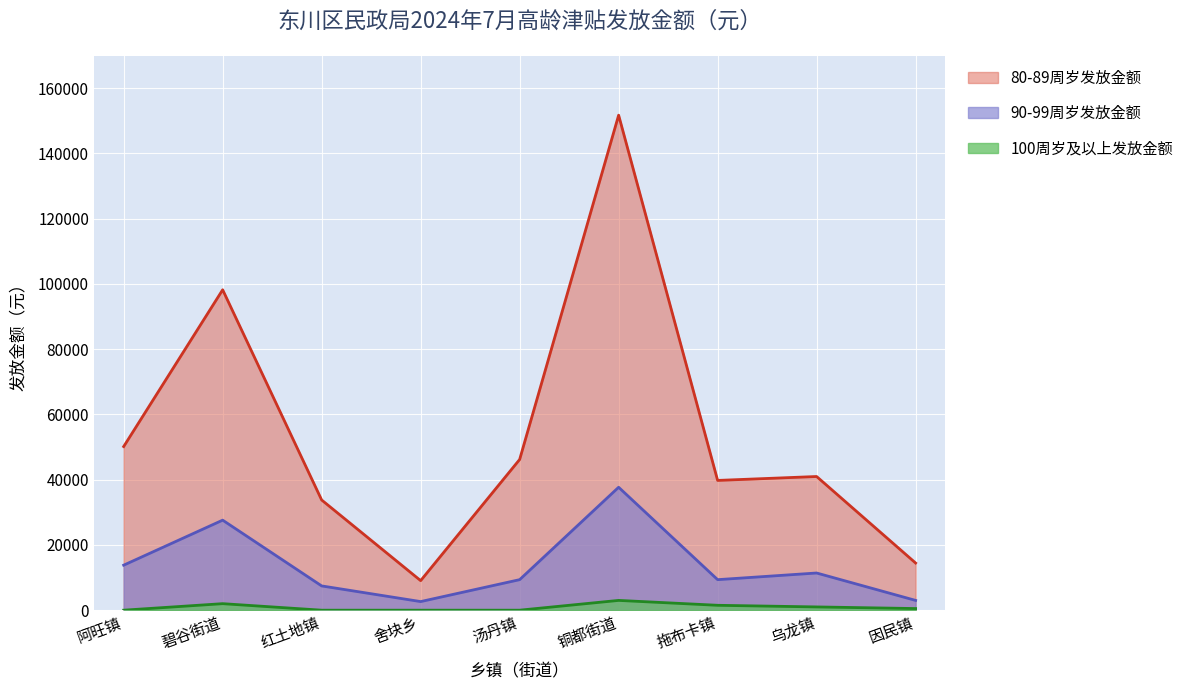

Does the chart display data point markers on the line(s)?

No